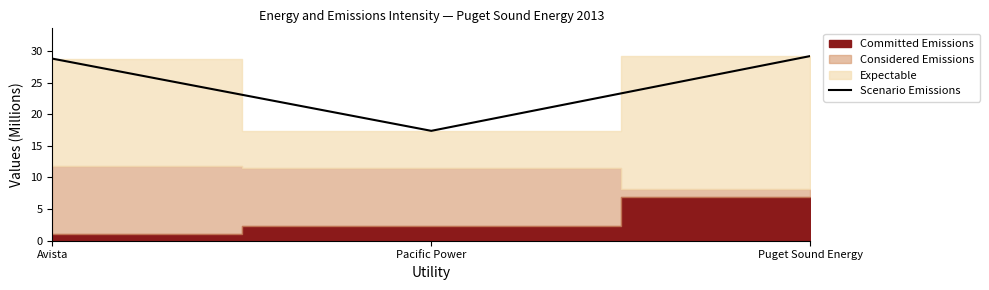

How many values exceed 28?

2